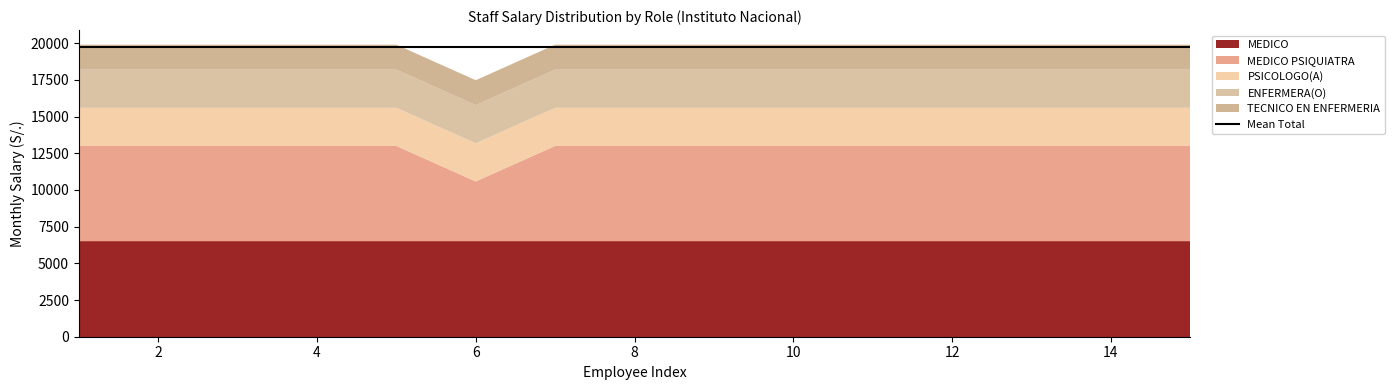

Reading left to right, what are all the values shown in this chart?

MEDICO: 1=6500	2=6500	3=6500	4=6500	5=6500	6=6500	7=6500	8=6500	9=6500	10=6500	11=6500	12=6500	13=6500	14=6500	15=6500
MEDICO PSIQUIATRA: 1=6500	2=6500	3=6500	4=6500	5=6500	6=4080	7=6500	8=6500	9=6500	10=6500	11=6500	12=6500	13=6500	14=6500	15=6500
PSICOLOGO(A): 1=2600	2=2600	3=2600	4=2600	5=2600	6=2600	7=2600	8=2600	9=2600	10=2600	11=2600	12=2600	13=2600	14=2600	15=2600
ENFERMERA(O): 1=2600	2=2600	3=2600	4=2600	5=2600	6=2600	7=2600	8=2600	9=2600	10=2600	11=2600	12=2600	13=2600	14=2600	15=2600
TECNICO EN ENFERMERIA: 1=1700	2=1700	3=1700	4=1700	5=1700	6=1700	7=1700	8=1700	9=1700	10=1700	11=1700	12=1700	13=1700	14=1700	15=1700